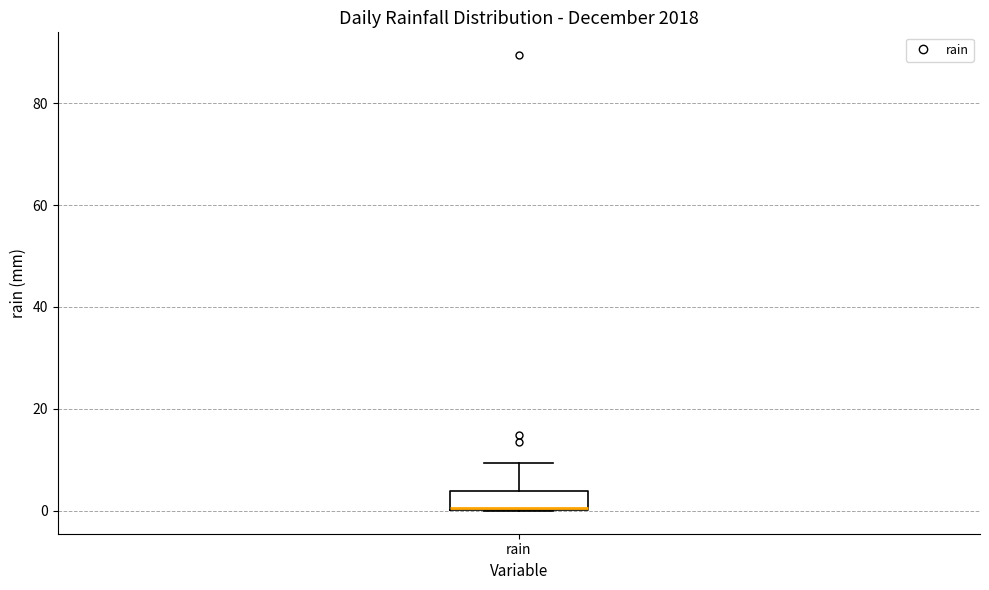

Read this box plot against the y-axis: the position of the median line, the range covered by the box, and the ends of both whiskers. The values are not printed on the chart, so give them approximately, as read against the axis.

median 0, box 0 to 4, whiskers 0 to 10